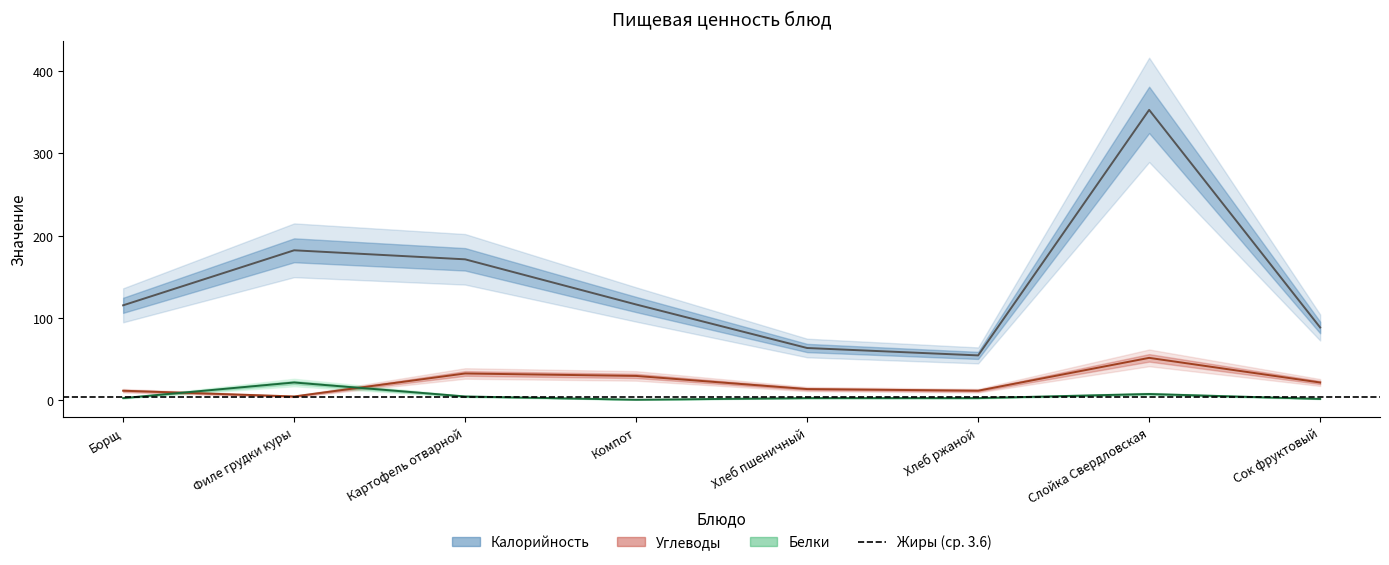

Which series has the largest total across all categories?

Калорийность